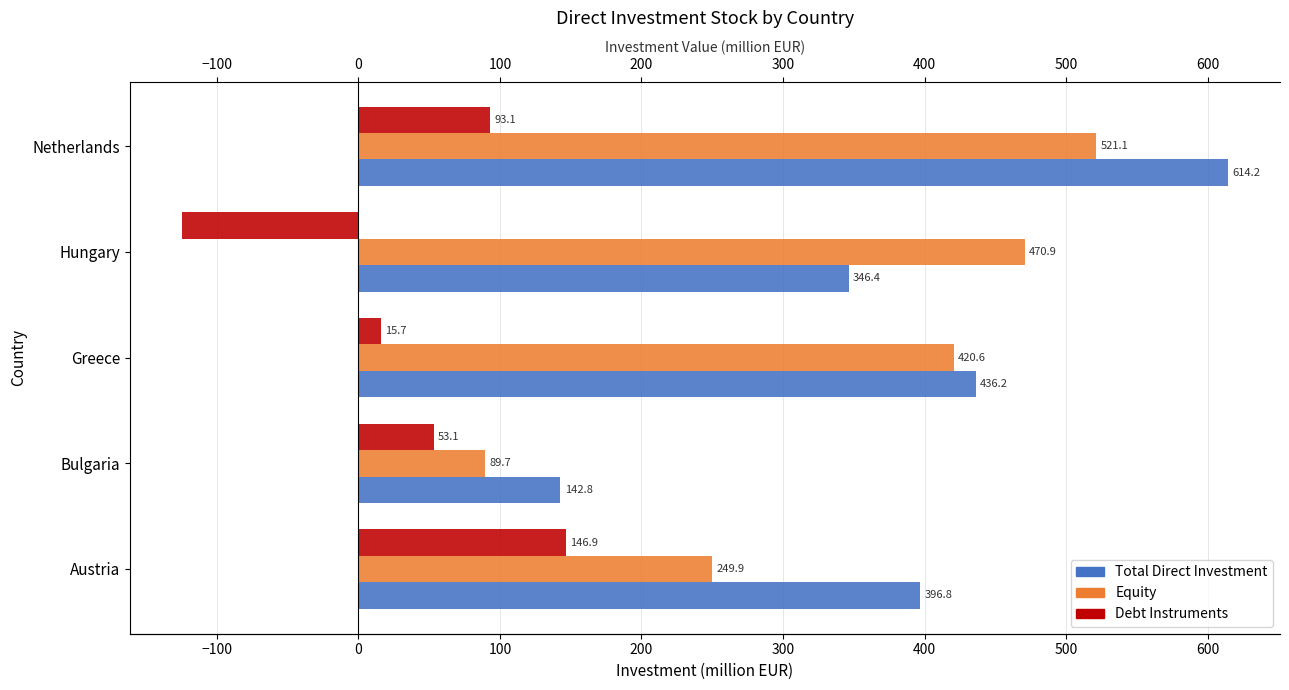

How many values in Debt Instruments are above zero?

4